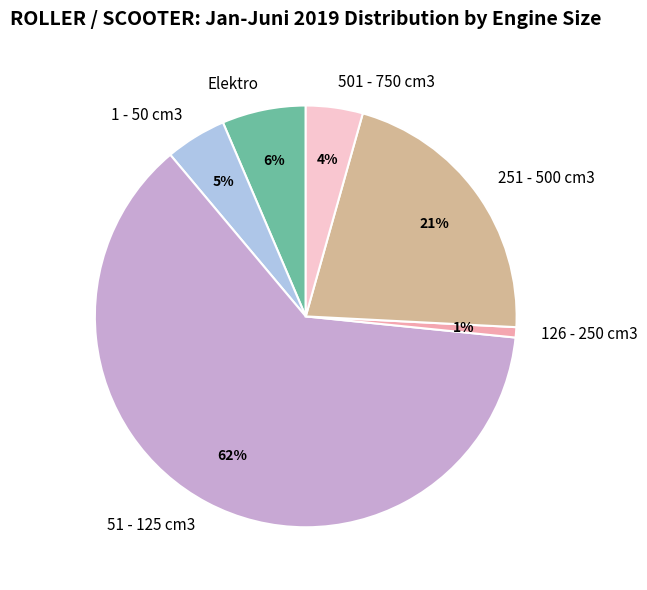

To the nearest percent, what is the average slice percentage?

17%